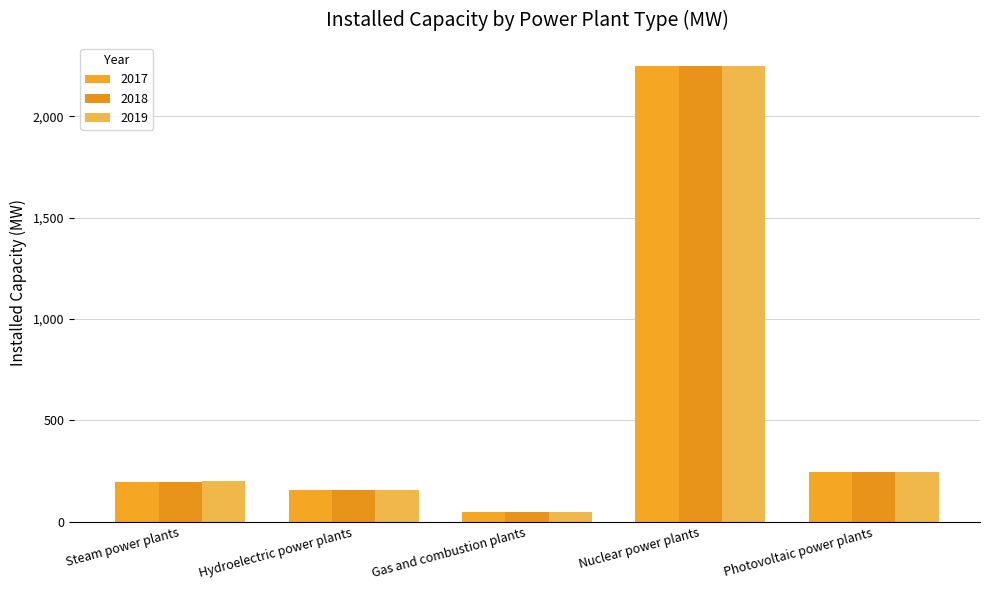

How many series are shown in this chart?

3